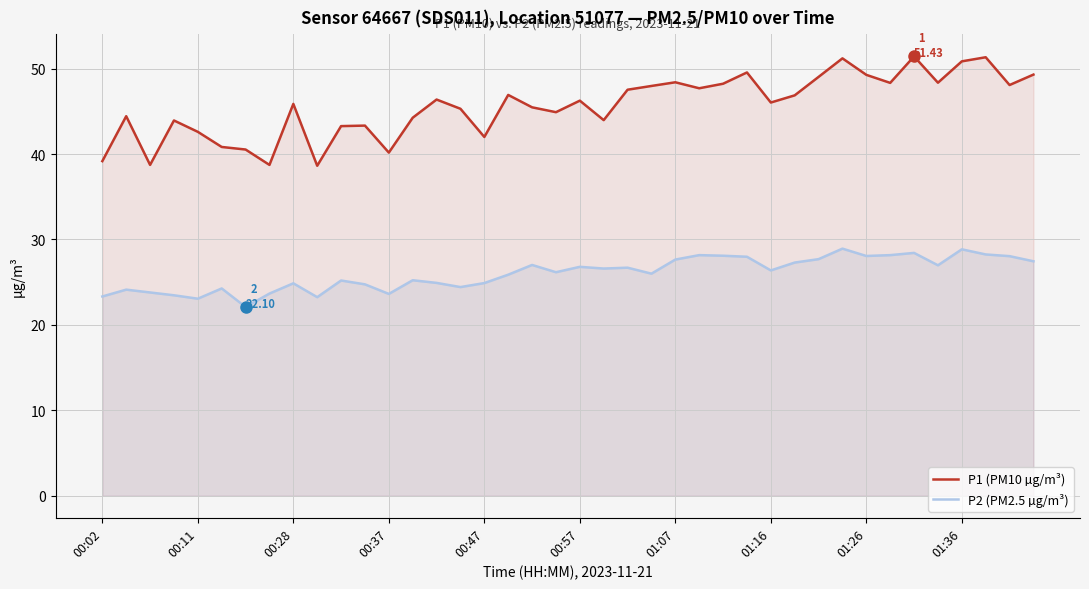

How many data points does each series have?

40